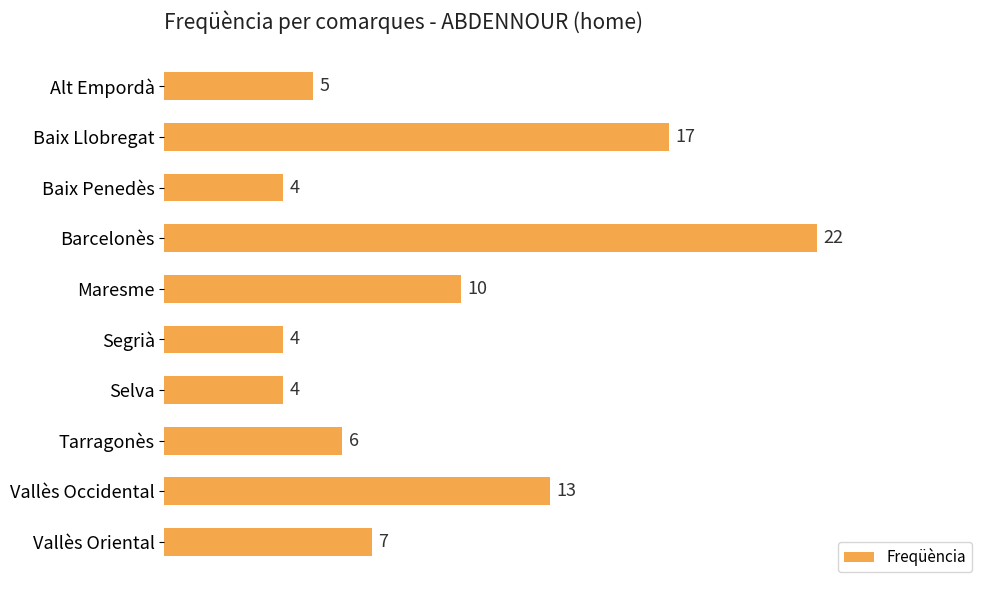

What is the average value?

9